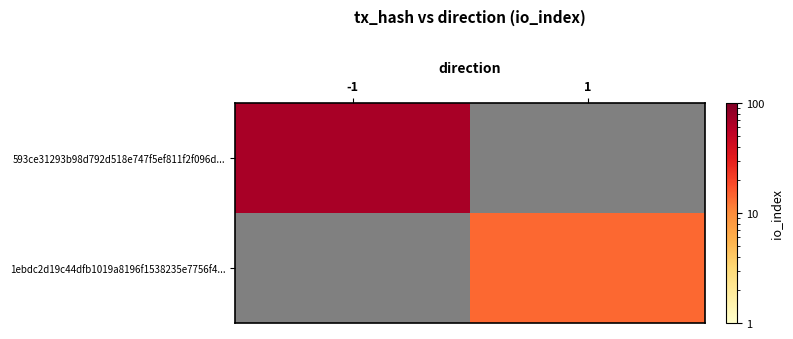

How many positive values does the 1ebdc2d19c44dfb1019a8196f1538235e7756f4... series have?

1